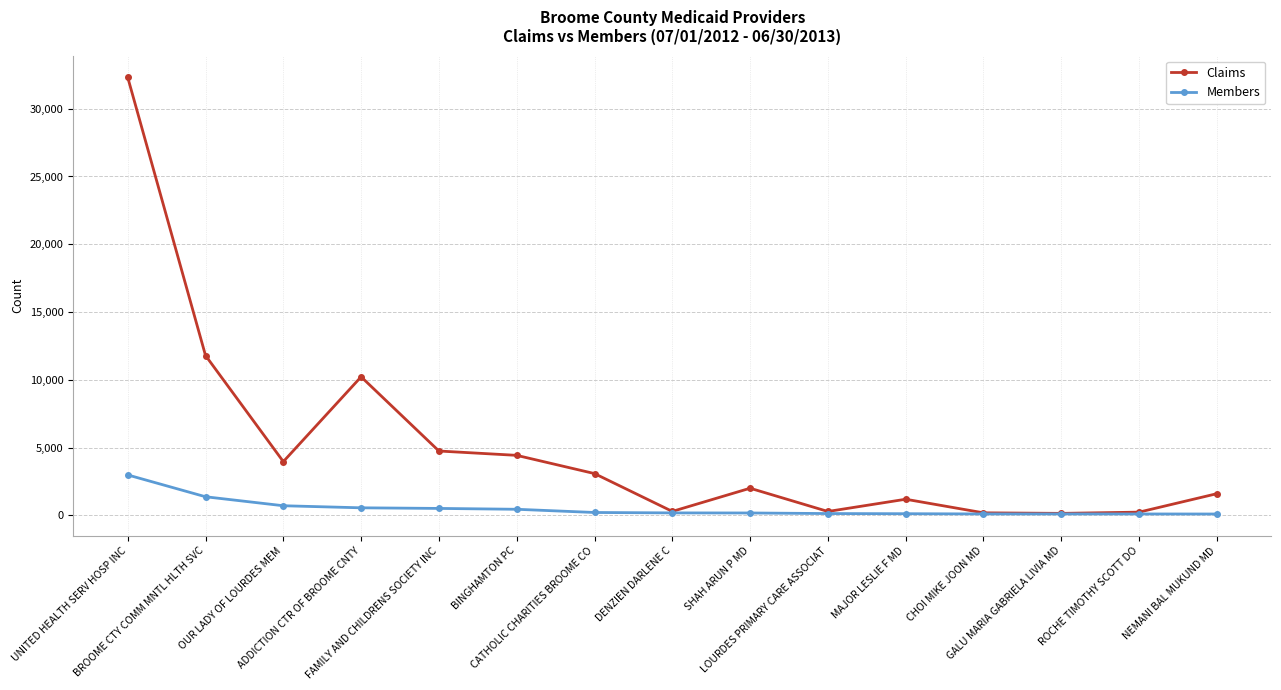

What is the difference between the highest and lowest values at SHAH ARUN P MD?

1826